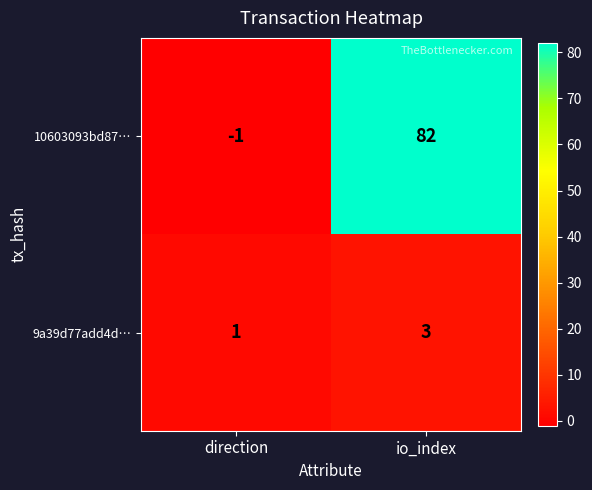

Where is 9a39d77add4d… nearest to the value 2?

direction